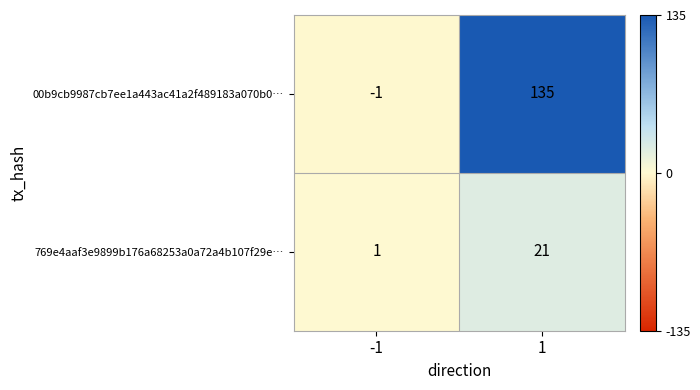

What is the sum of the 769e4aaf3e9899b176a68253a0a72a4b107f29e… values at -1 and 1?

22